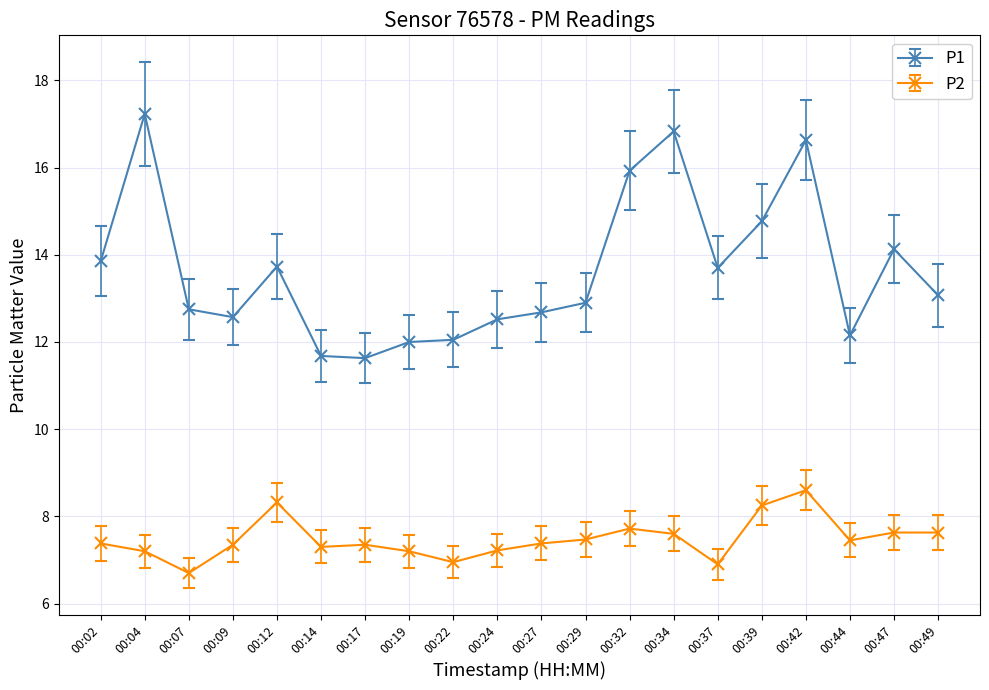

What is the value of the P1 point at the 5th from the left?

13.7